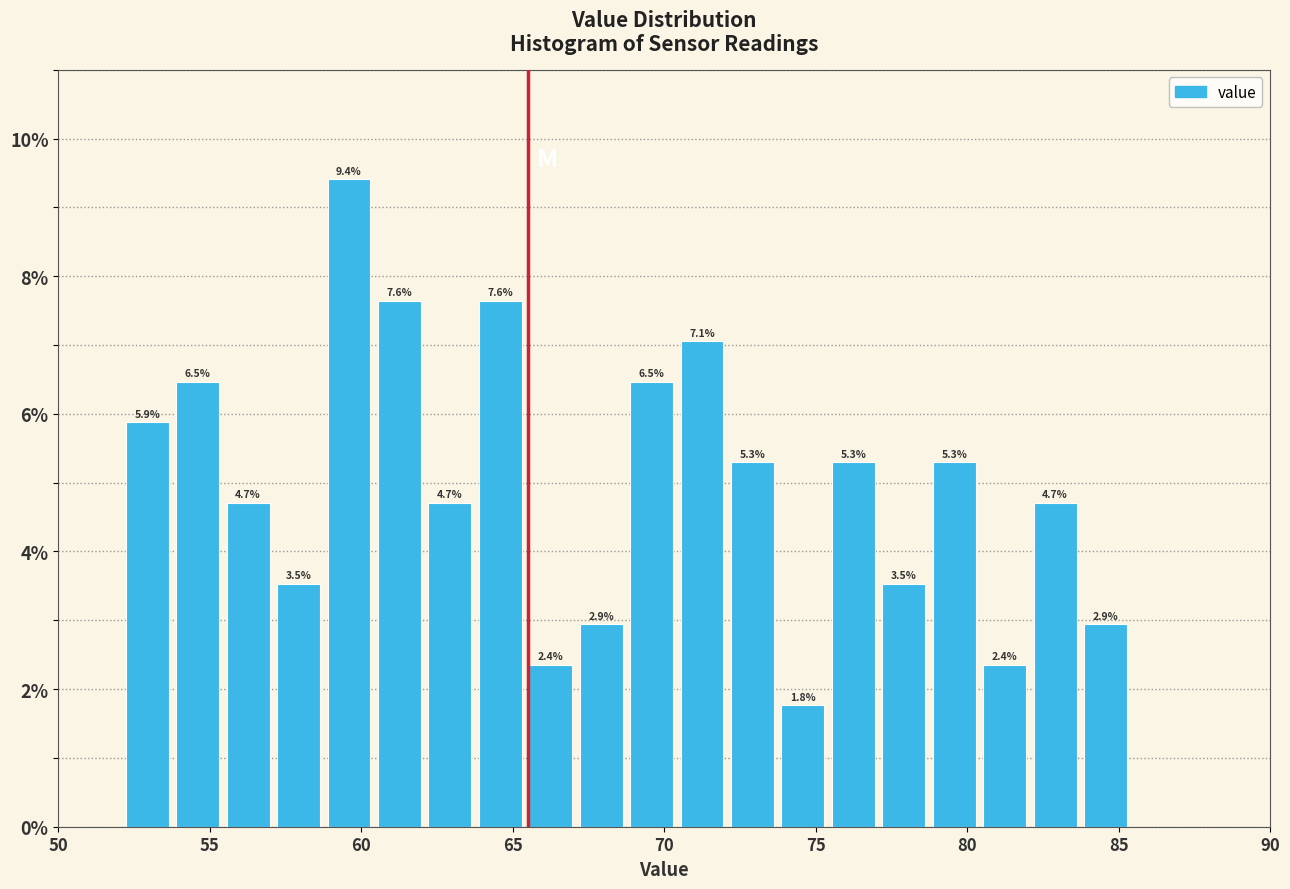

Read against the x-axis, roughly where is the centre of the tallest bar?

59.5